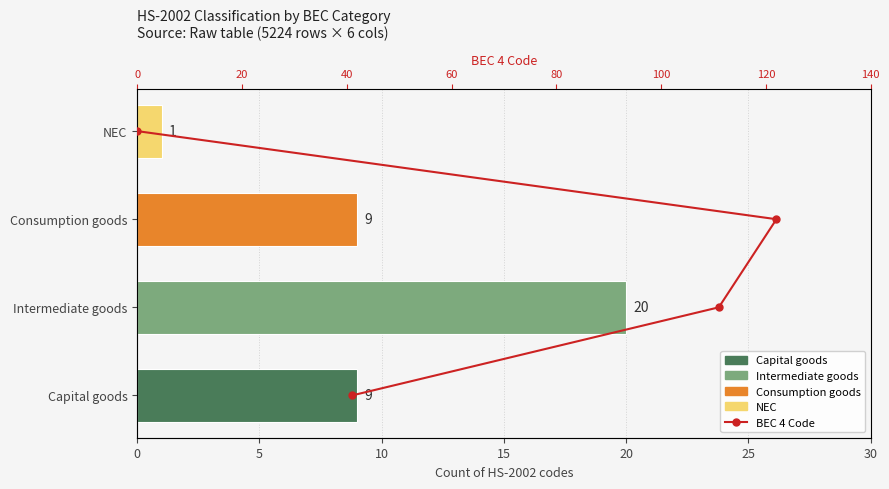

What is the difference between the values at 0 and 5?

1